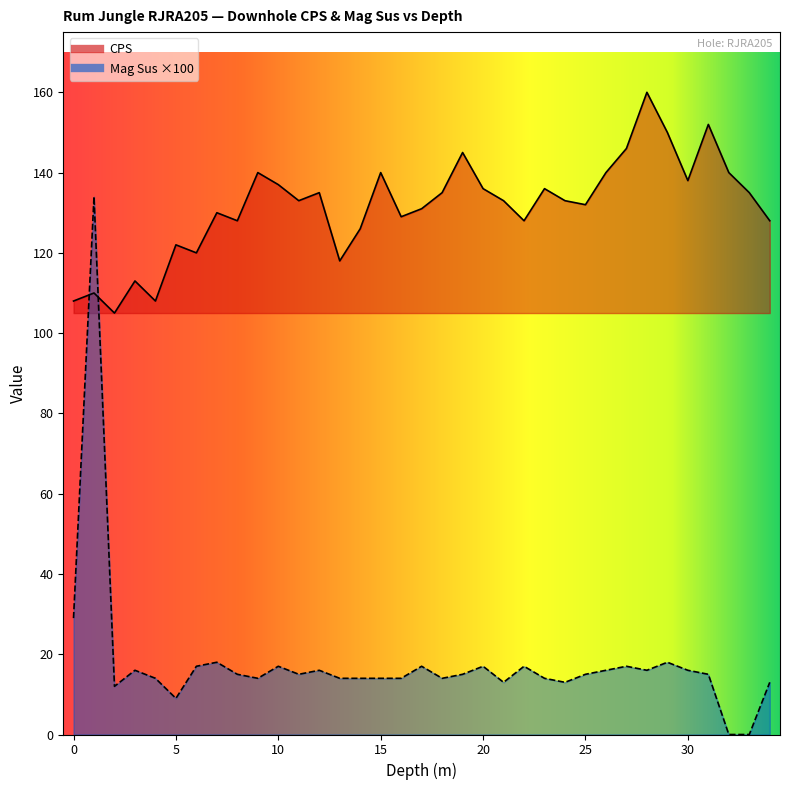

Reading right to left, extract all data points from this chart.

CPS: 128	135	140	152	138	150	160	146	140	132	133	136	128	133	136	145	135	131	129	140	126	118	135	133	137	140	128	130	120	122	108	113	105	110	108
Mag Sus x100: 13	0	0	15	16	18	16	17	16	15	13	14	17	13	17	15	14	17	14	14	14	14	16	15	17	14	15	18	17	9	14	16	12	134	29